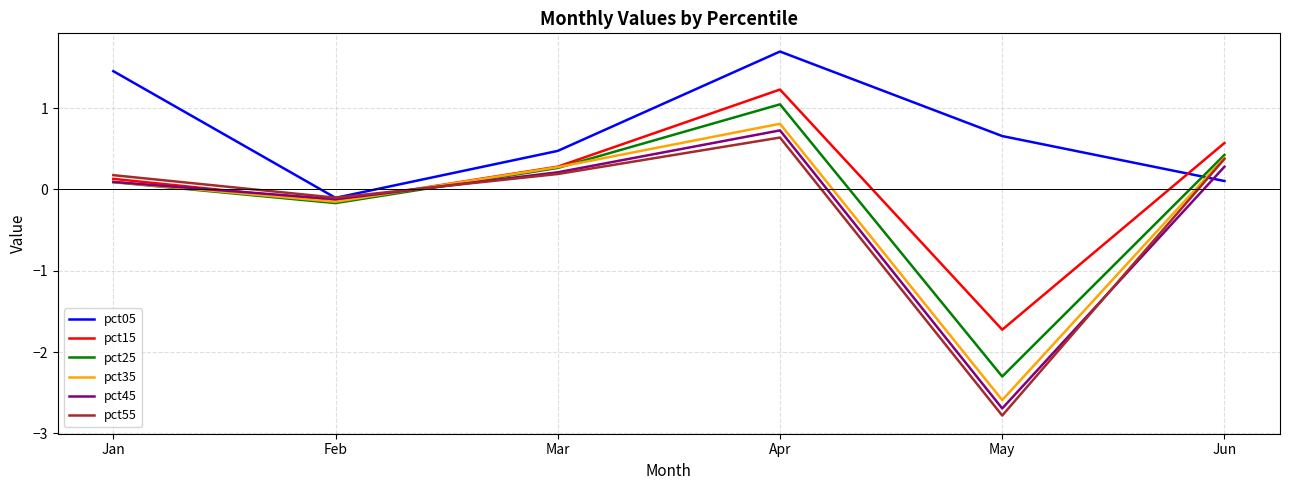

Is it true that pct45 equals 0.2 at Mar?

True